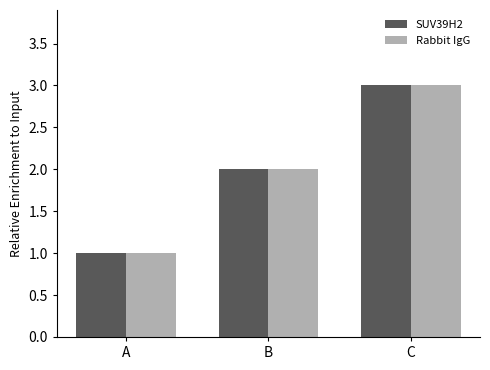

At which label is Rabbit IgG closest to 2?

B